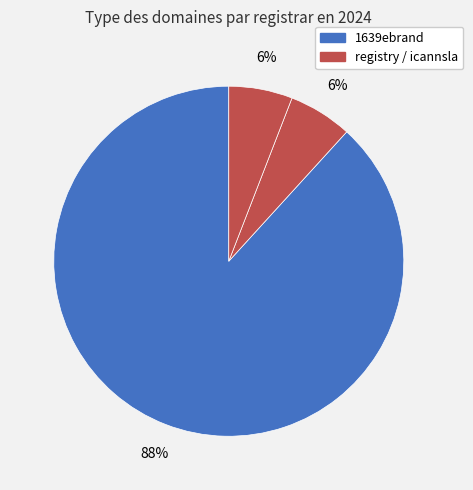

How many slices are in this pie chart?

3